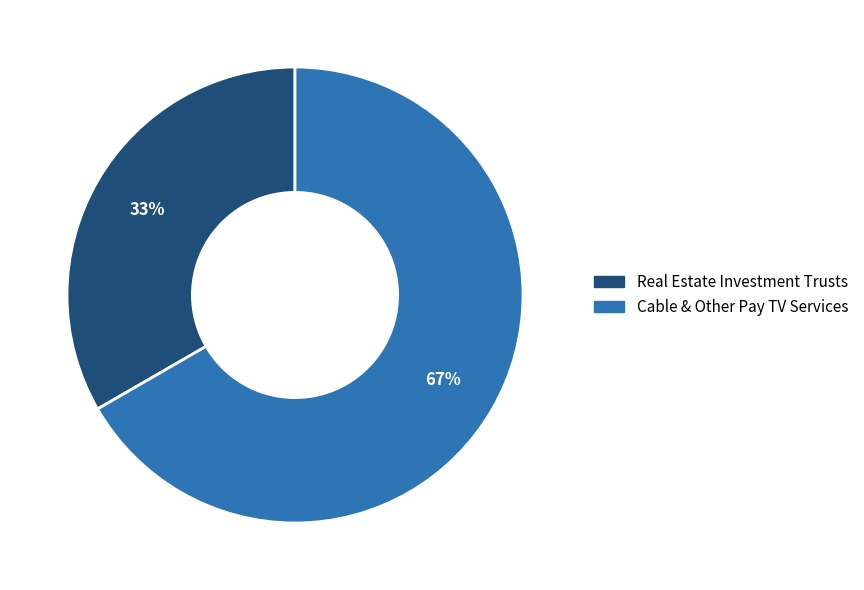

Is there any slice that represents more than half of the pie?

Yes